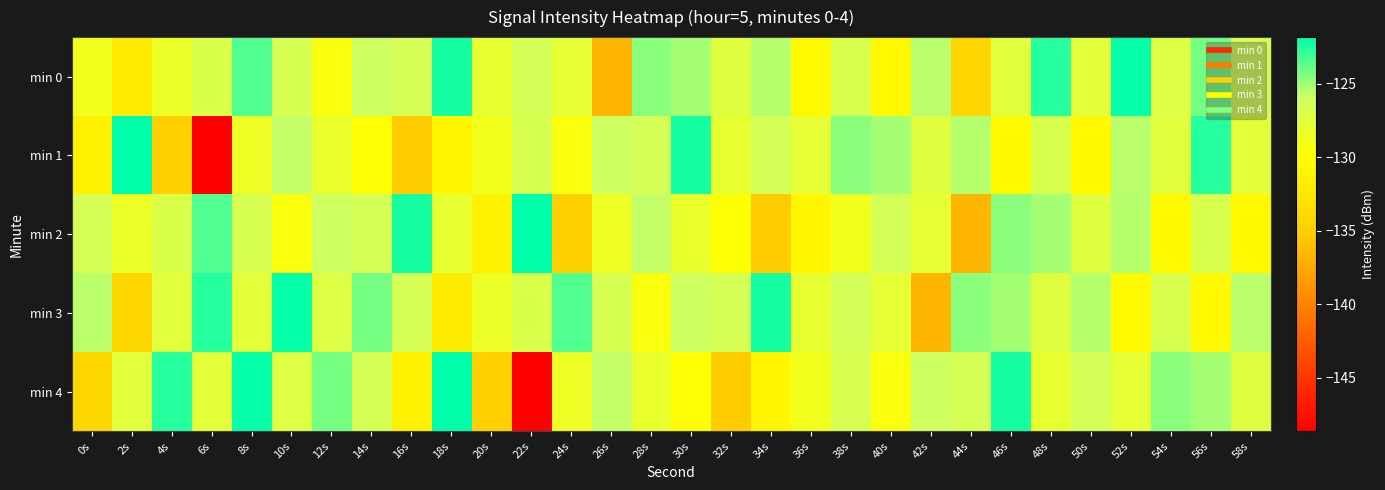

At 34s, list the series in order from smallest to largest.

min 2, min 4, min 1, min 0, min 3